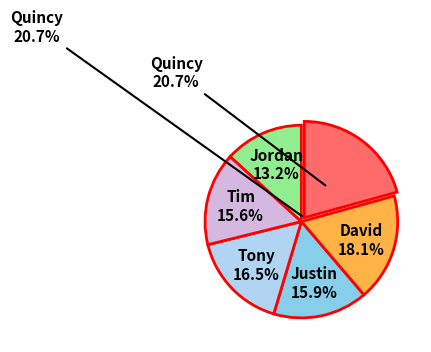

What is the smallest slice in the pie chart?

Jordan